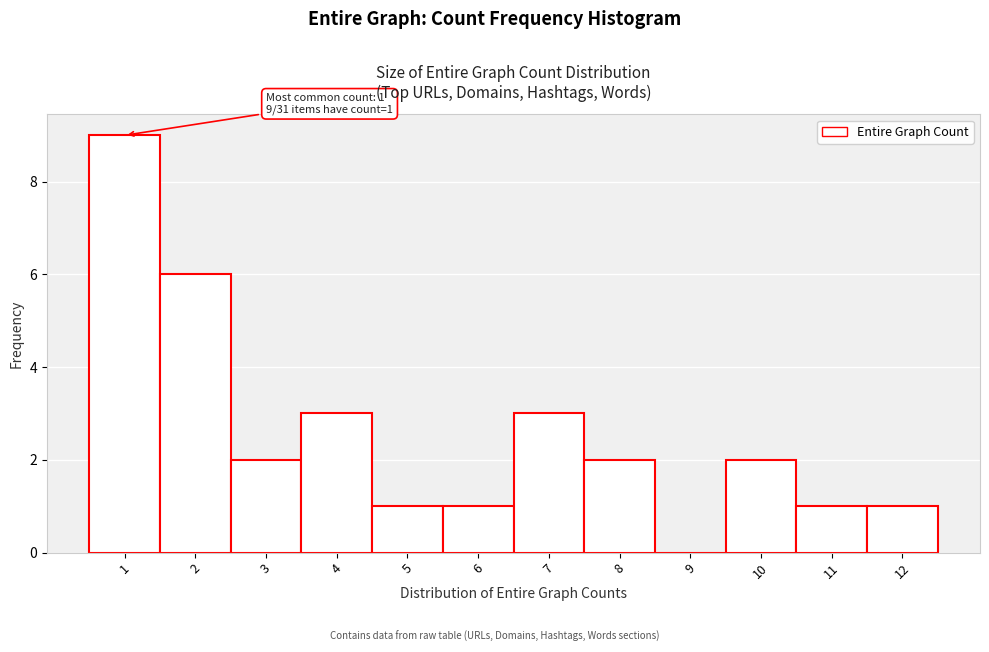

Which range on the x-axis has the tallest bar?

0.5 to 1.5